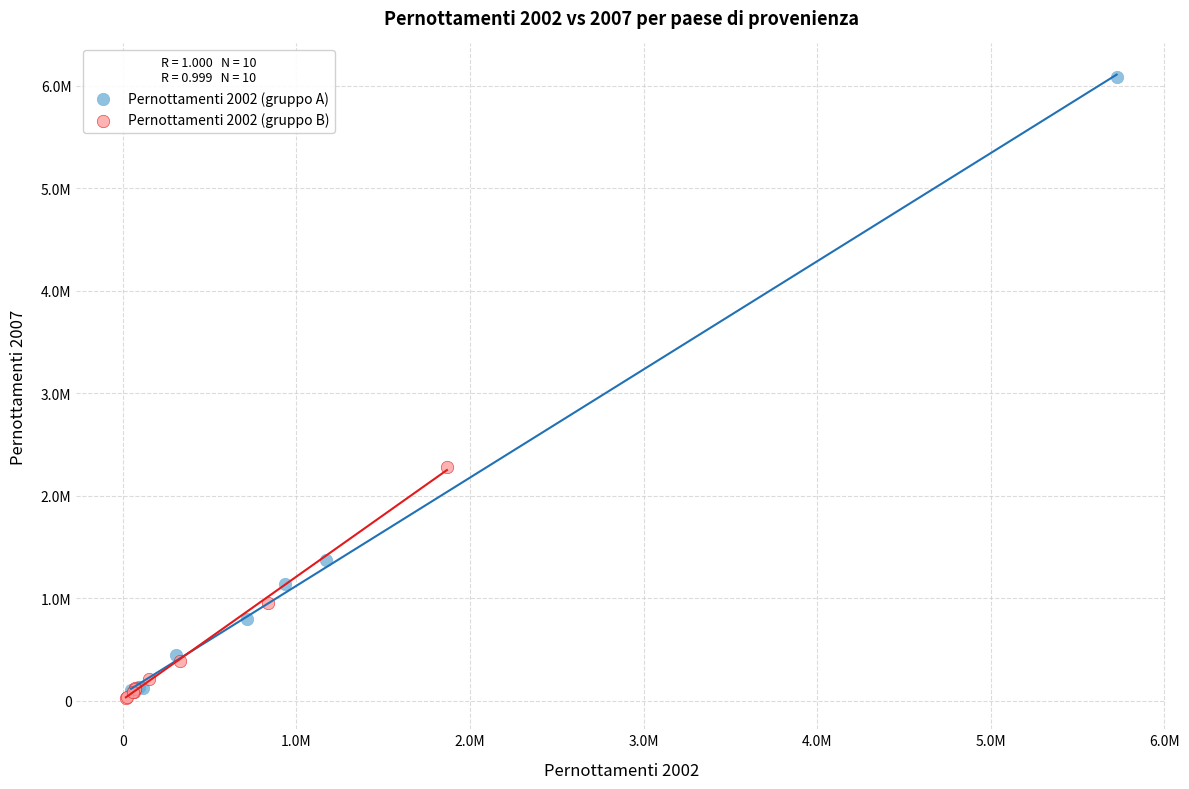

What are all the series names shown in the legend?

Pernottamenti 2002 (gruppo A), Pernottamenti 2002 (gruppo B)